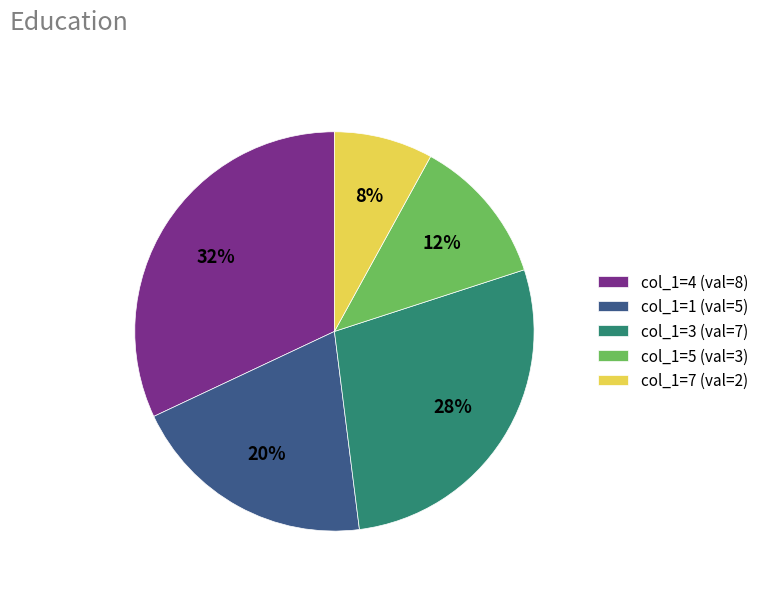

To the nearest percent, what is the difference between the largest and smallest slice percentages?

24%